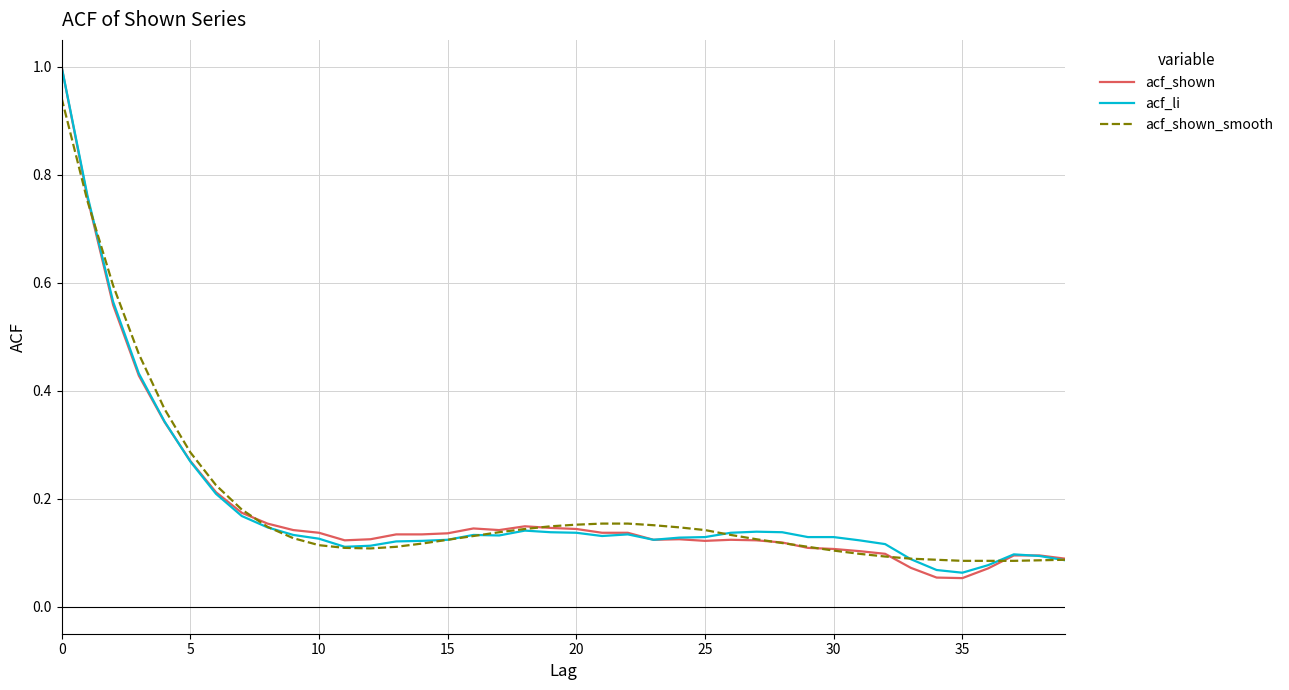

Which series has the largest range (max minus min)?

acf_shown